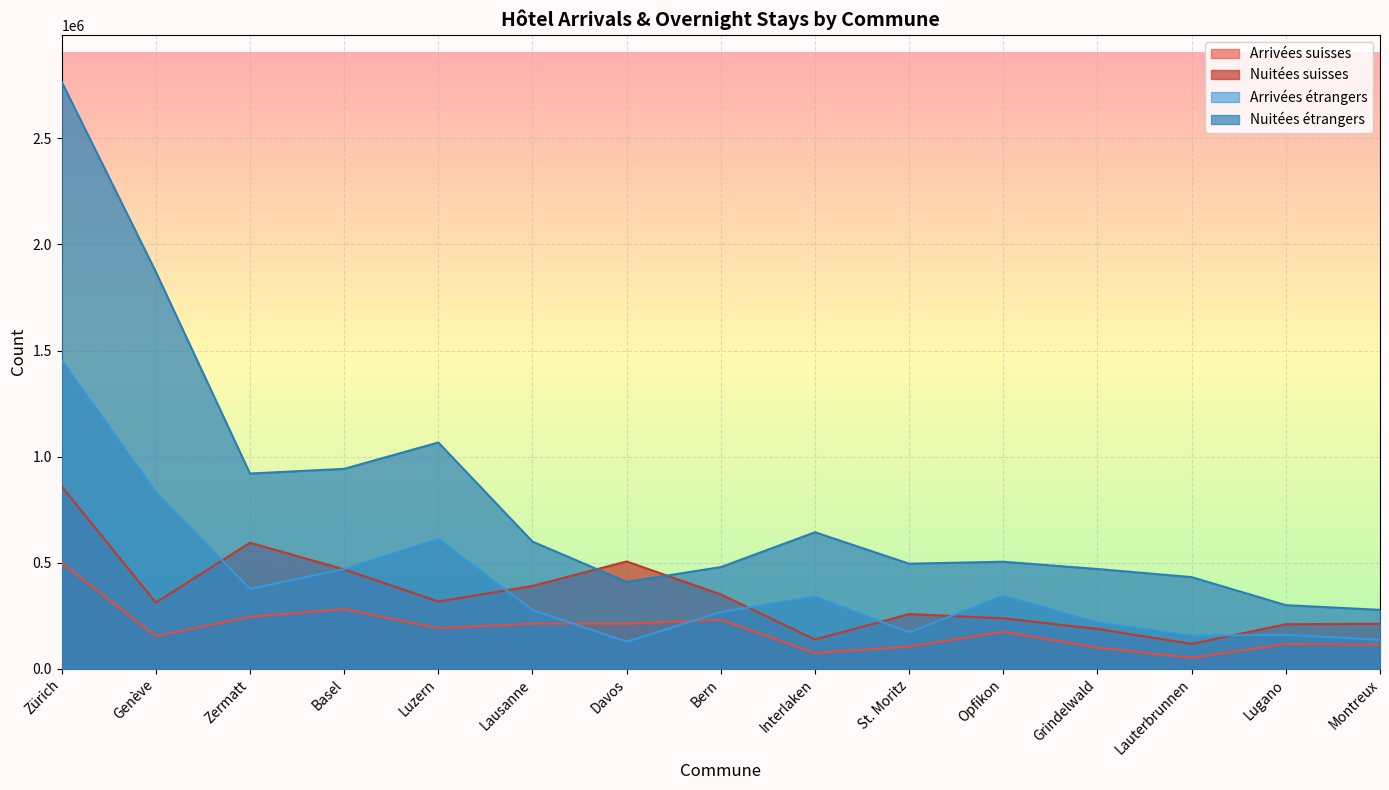

How many intersections are there between Nuitées étrangers and Nuitées suisses?

2